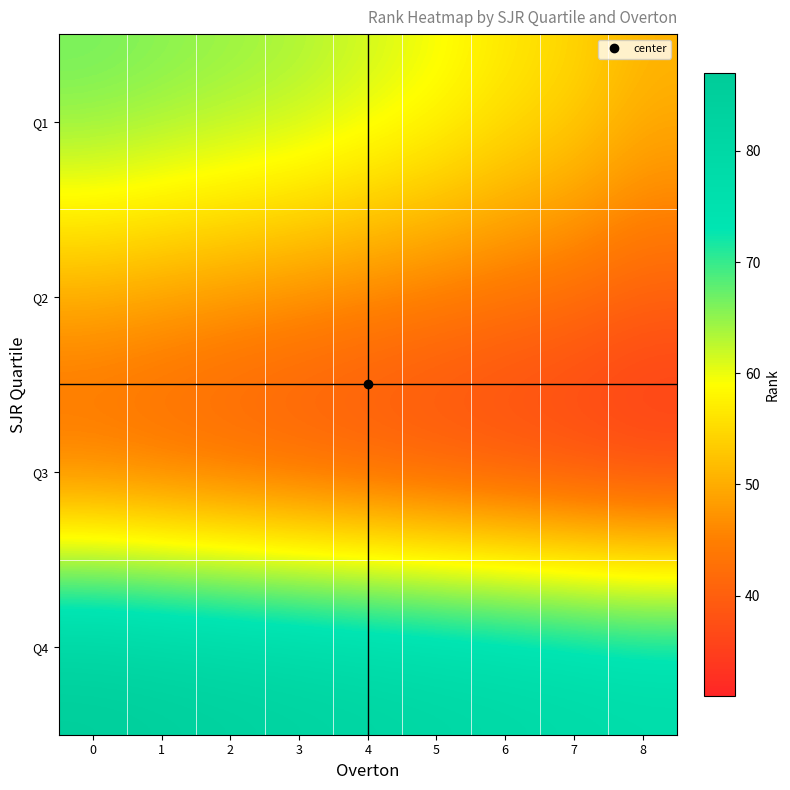

Reading right to left, extract all data points from this chart.

Q1: 8=51	7=55	6=57	5=60	4=62	3=64	2=65	1=66	0=67
Q2: 8=40	7=42	6=43	5=44	4=45	3=46	2=47	1=48	0=49
Q3: 8=31	7=32	6=33	5=34	4=35	3=36	2=37	1=38	0=39
Q4: 8=79	7=80	6=81	5=82	4=83	3=84	2=85	1=86	0=87